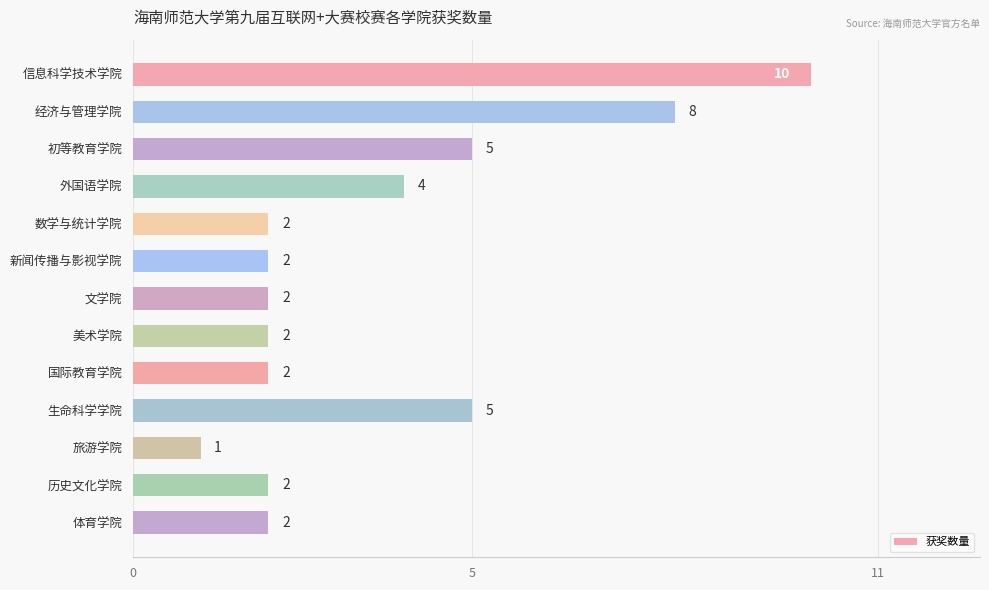

Reading bottom to top, extract all data points from this chart.

2	2	1	5	2	2	2	2	2	4	5	8	10